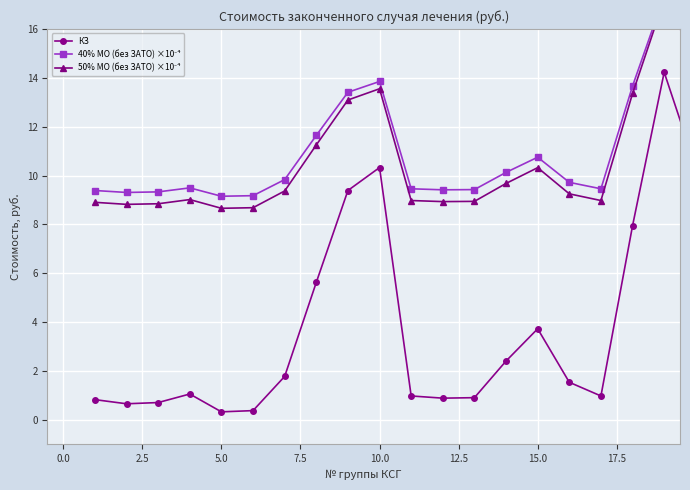

Reading left to right, transcribe all the data shown in this chart.

КЗ: 0.8	0.7	0.7	1.1	0.3	0.4	1.8	5.6	9.4	10.3	1.0	0.9	0.9	2.4	3.7	1.5	1.0	8.0	14.2	10.3
40% МО (без ЗАТО) ×10⁻⁴: 9.4	9.3	9.3	9.5	9.2	9.2	9.8	11.6	13.4	13.9	9.5	9.4	9.4	10.1	10.8	9.7	9.5	13.7	17.4	15.1
50% МО (без ЗАТО) ×10⁻⁴: 8.9	8.8	8.8	9.0	8.7	8.7	9.4	11.3	13.1	13.6	9.0	8.9	8.9	9.7	10.3	9.3	9.0	13.4	17.2	14.8